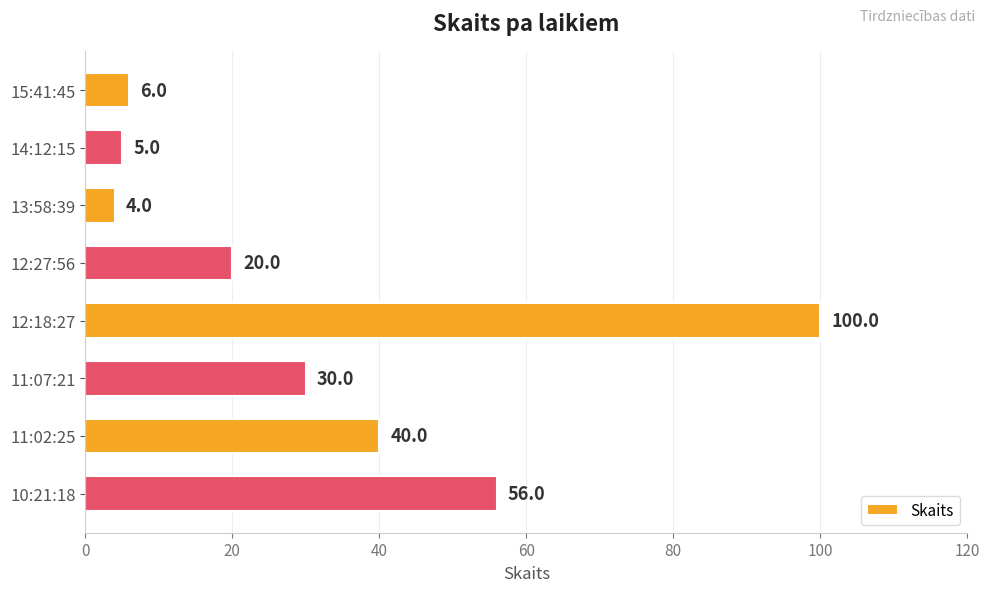

True or false: the data shows 20 at 11:02:25.

False